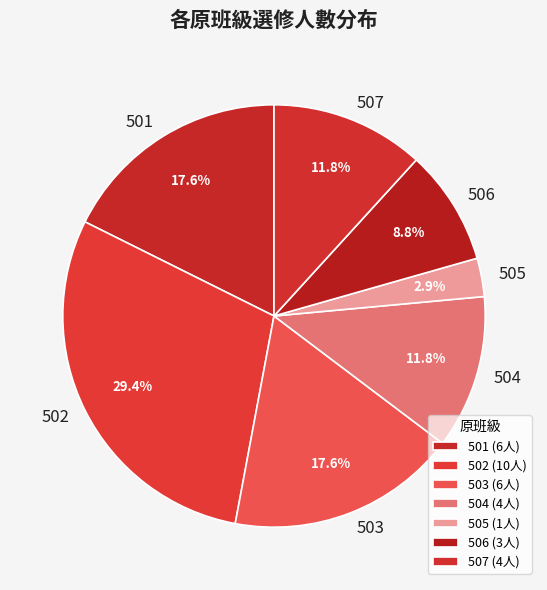

Combined, what portion of the pie is 506 and 502?

38.2%